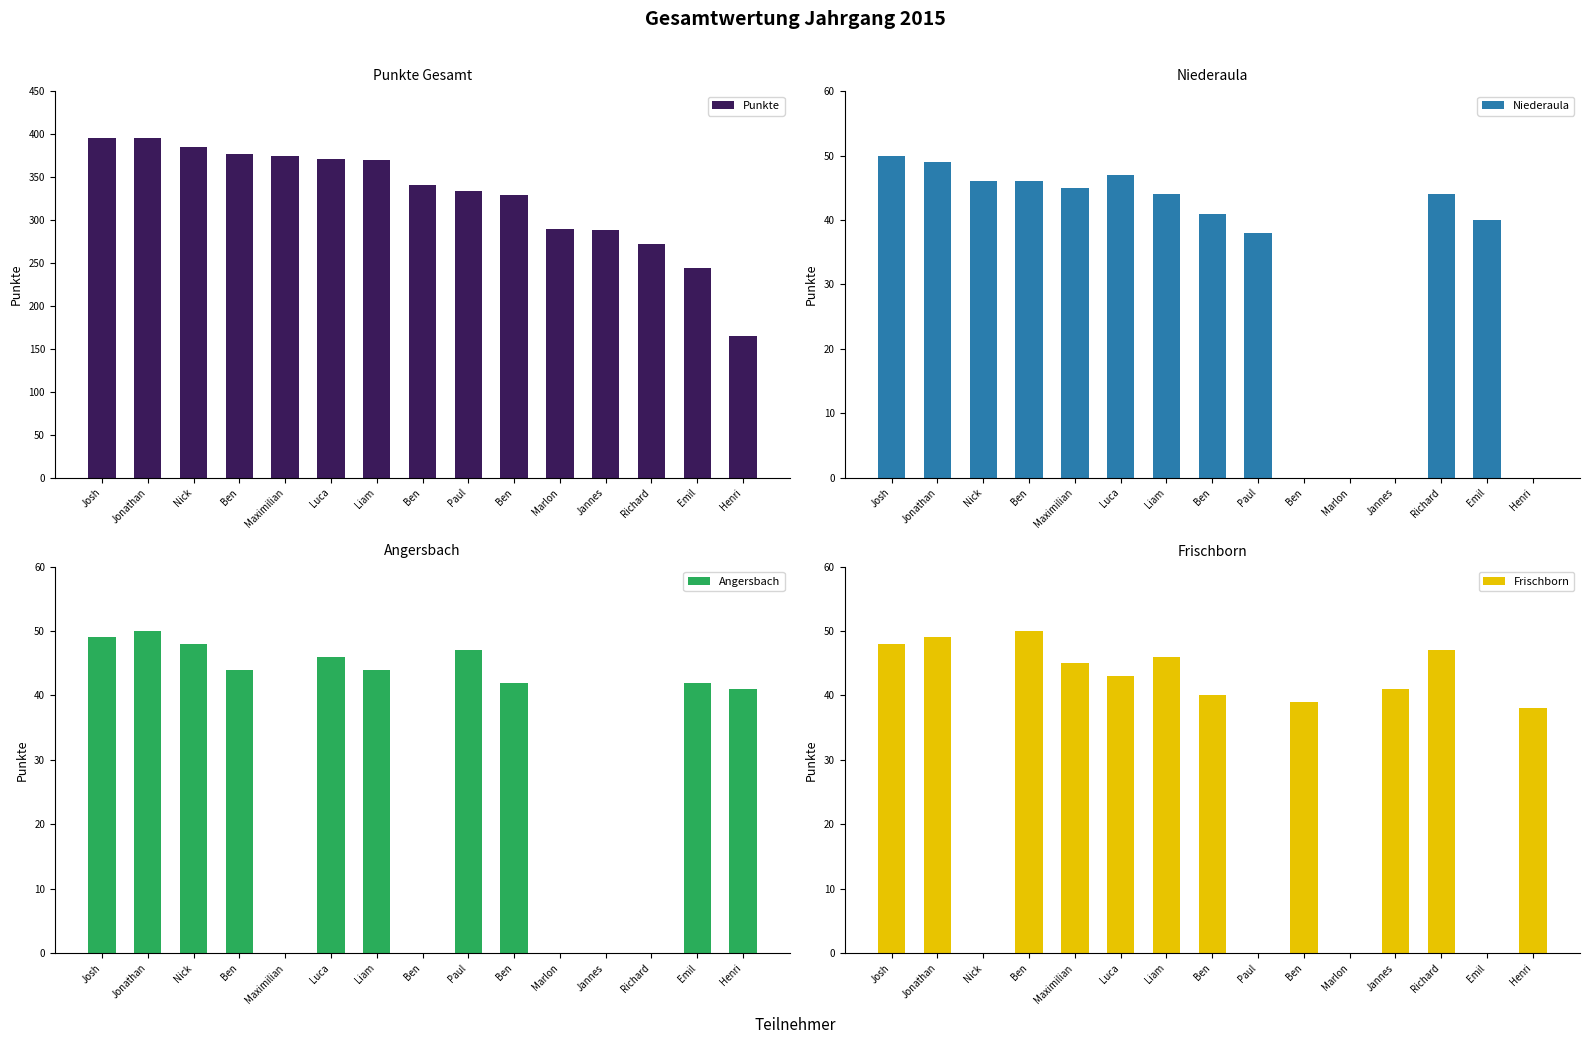

What are all the series names shown in the legend?

Punkte, Niederaula, Angersbach, Frischborn